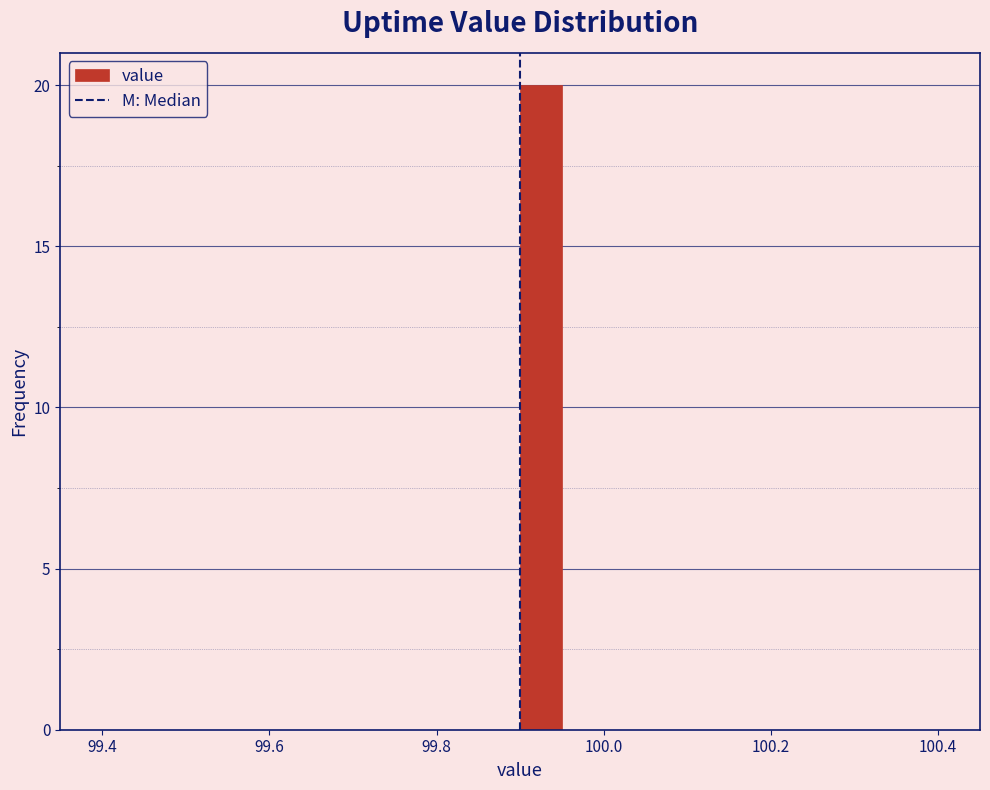

Around what value on the x-axis is the tallest bar? Give the approximate position of its centre, as read against the axis.

99.92